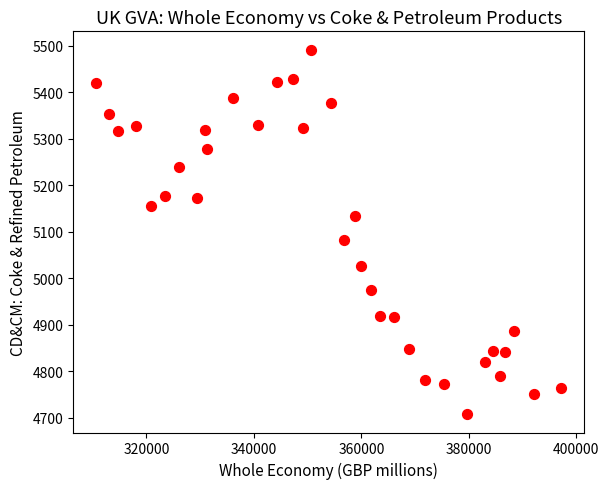

What Y value in the scatter plot is closest to 5099?

5081.6